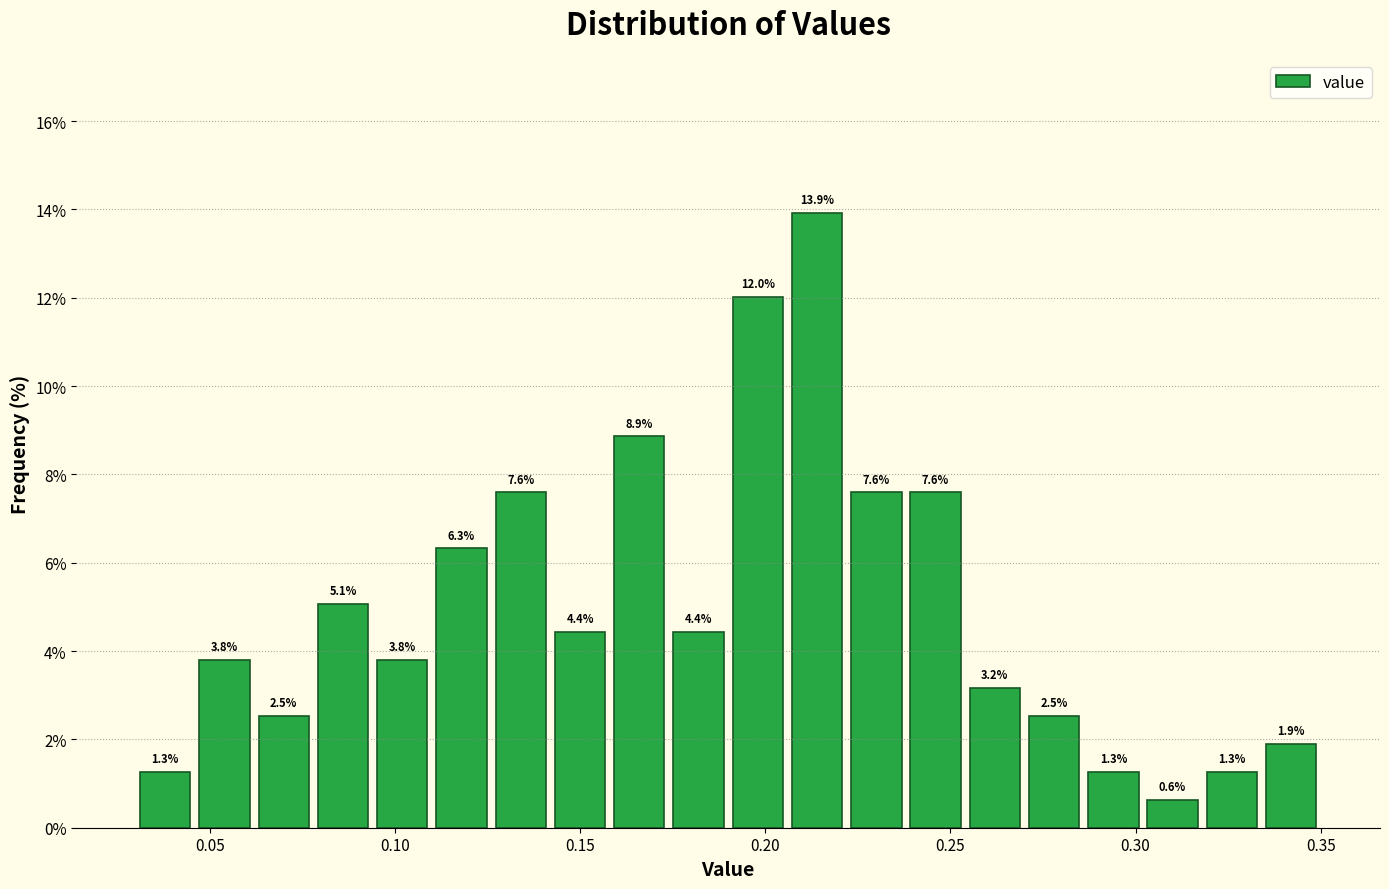

Read against the x-axis, roughly where is the centre of the tallest bar?

0.215